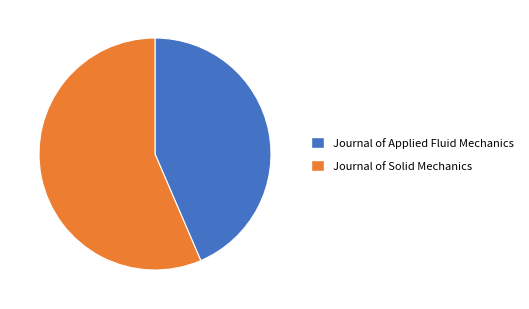

Which slice is the smallest?

Journal of Applied Fluid Mechanics